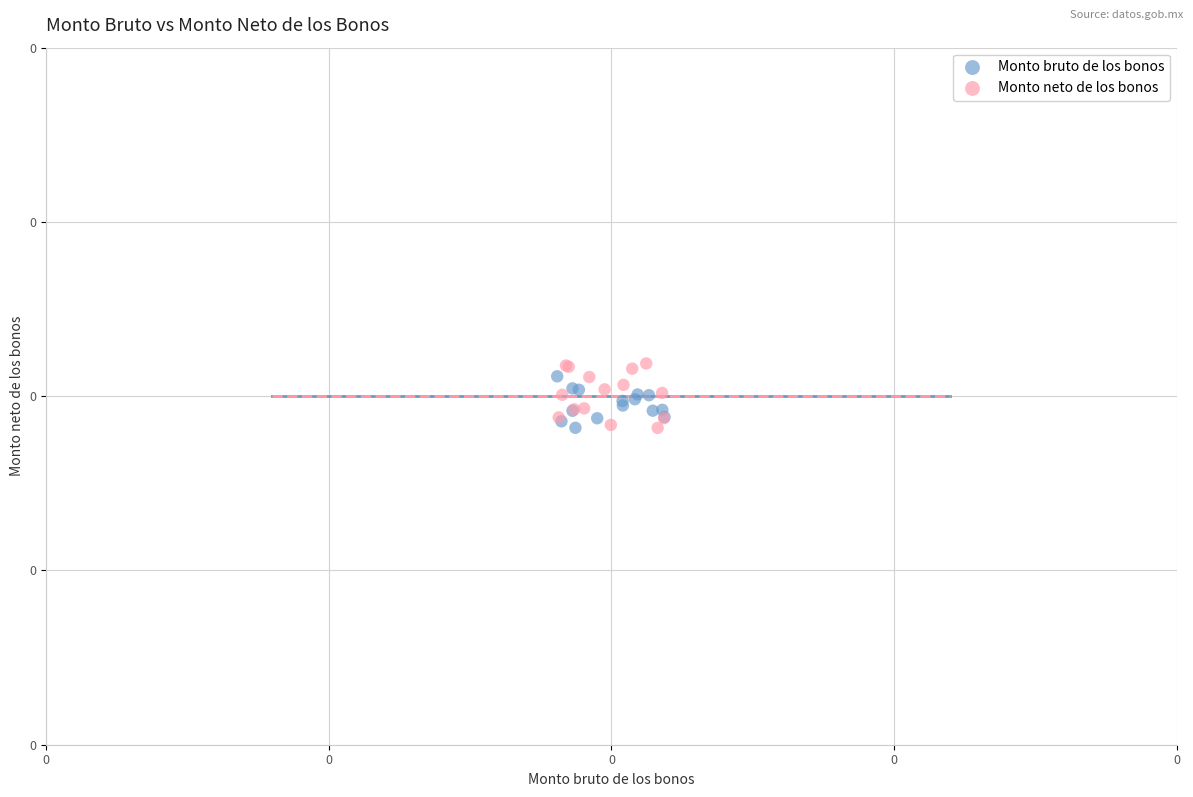

What are all the series names shown in the legend?

Monto bruto de los bonos, Monto neto de los bonos